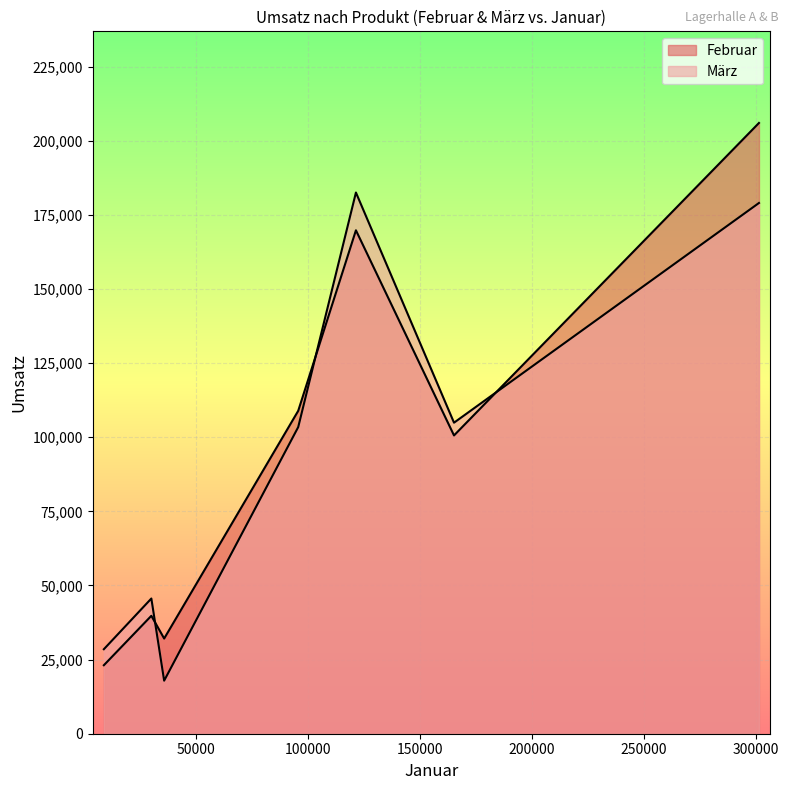

How many lines are shown in the chart?

2